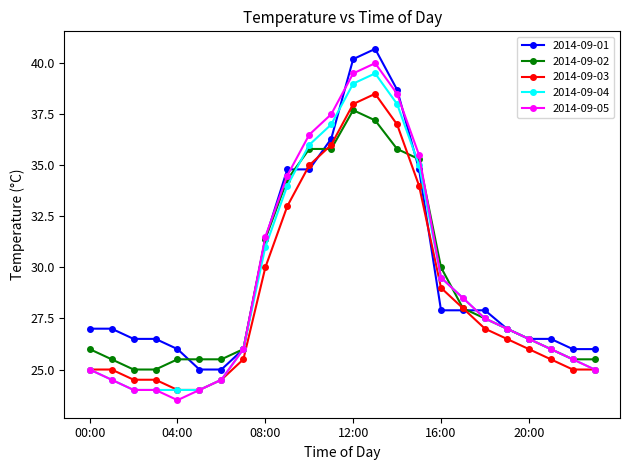

At how many categories does at least one series exceed 34?

7